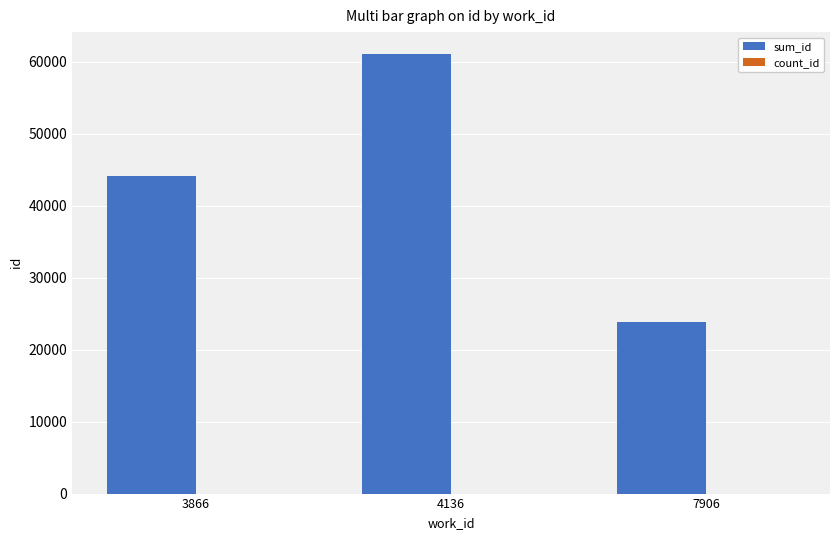

Are the bars horizontal?

No